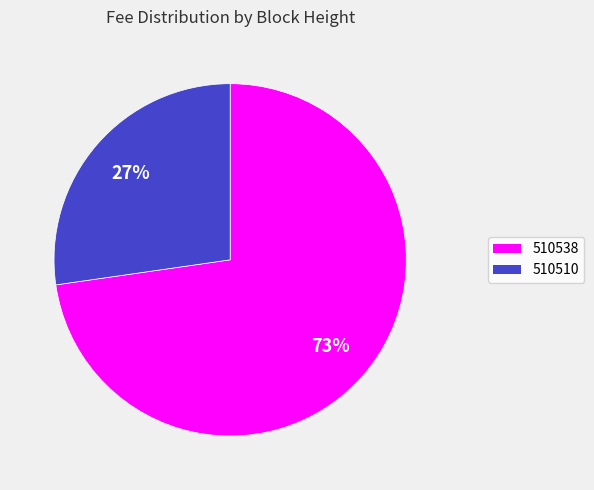

The 510510 slice represents 39% of the pie. True or false?

False